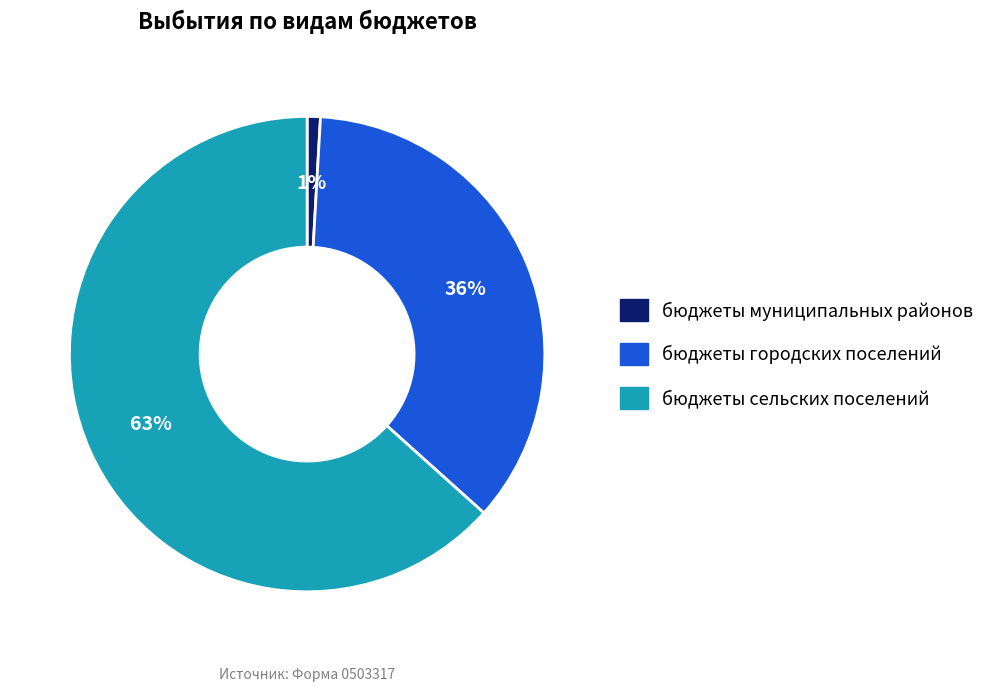

True or false: бюджеты муниципальных районов accounts for 15% of the total.

False